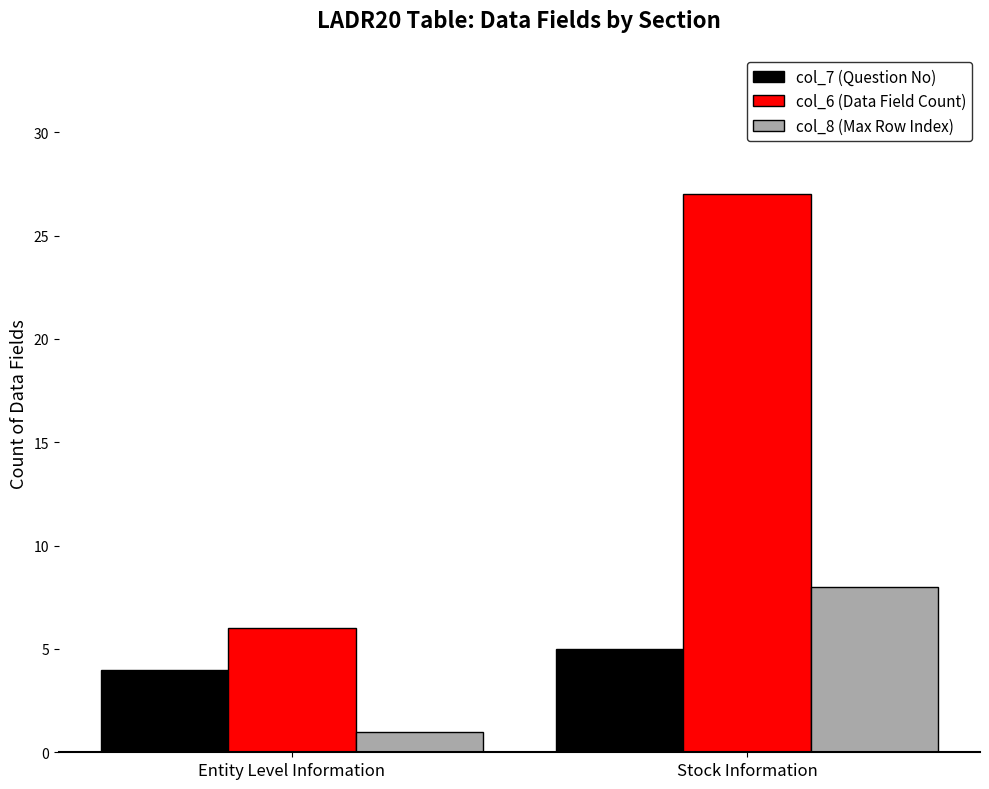

What is the spread (max minus min) of values at Entity Level Information?

5